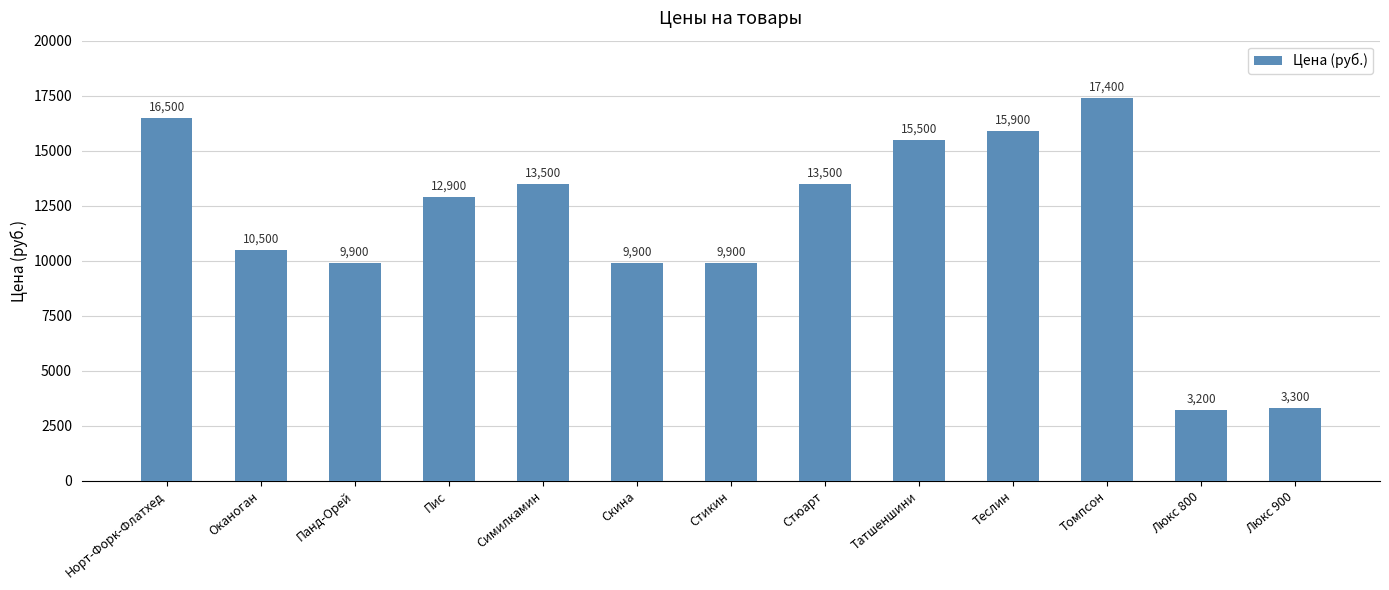

The chart shows a value of 23805 at Симилкамин. True or false?

False